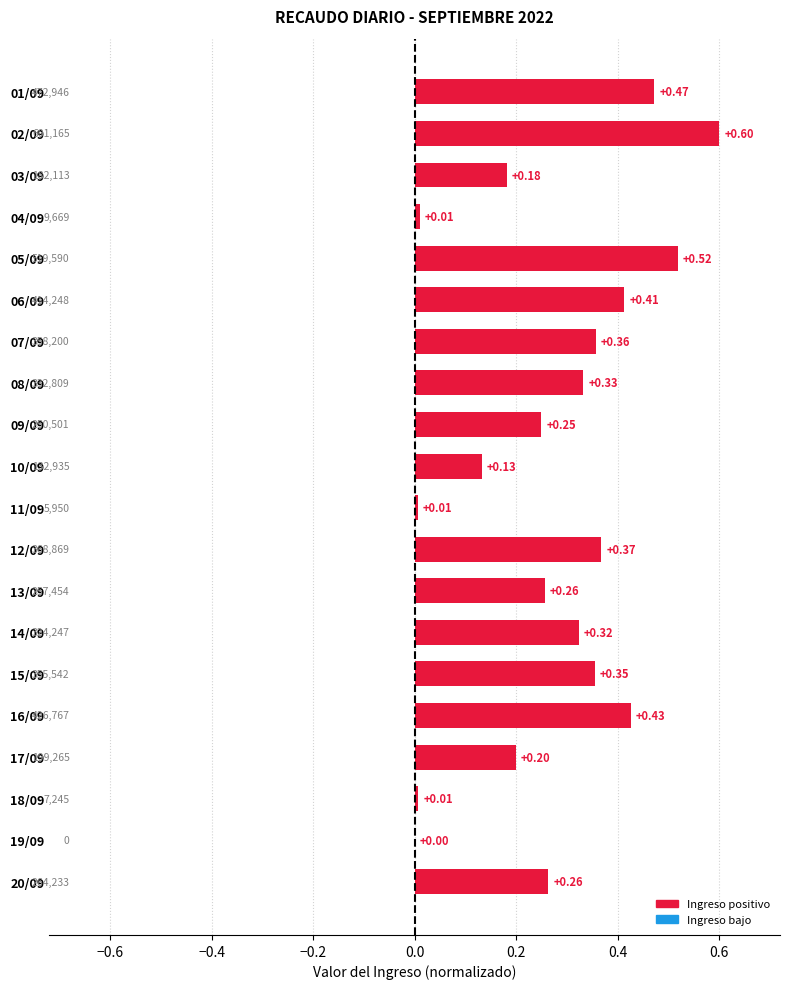

Between 05/09 and 15/09, which is larger?

05/09